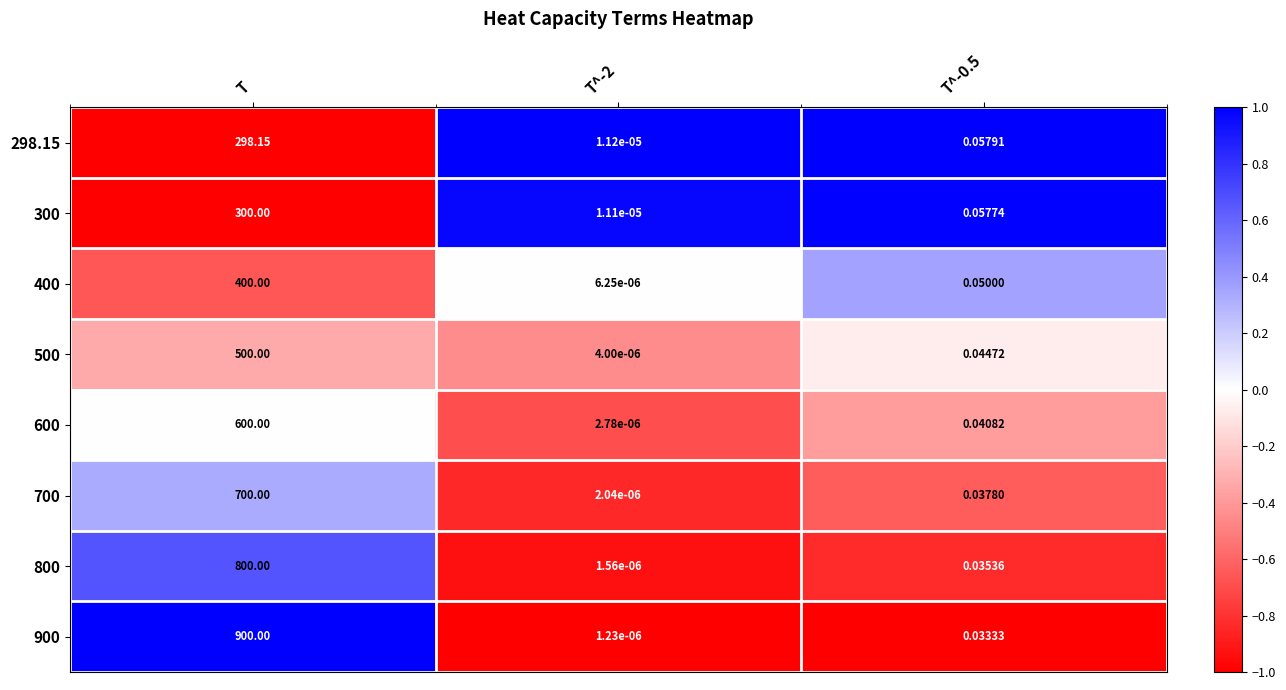

Is the value of 700 at T^-2 greater than the value of 900 at T?

No